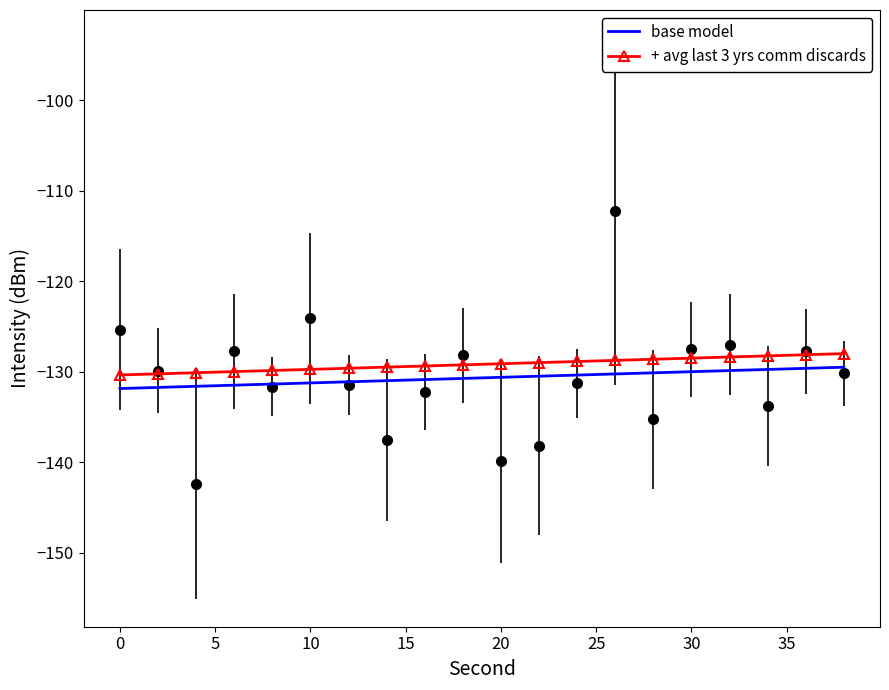

Which series has the largest range (max minus min)?

base model